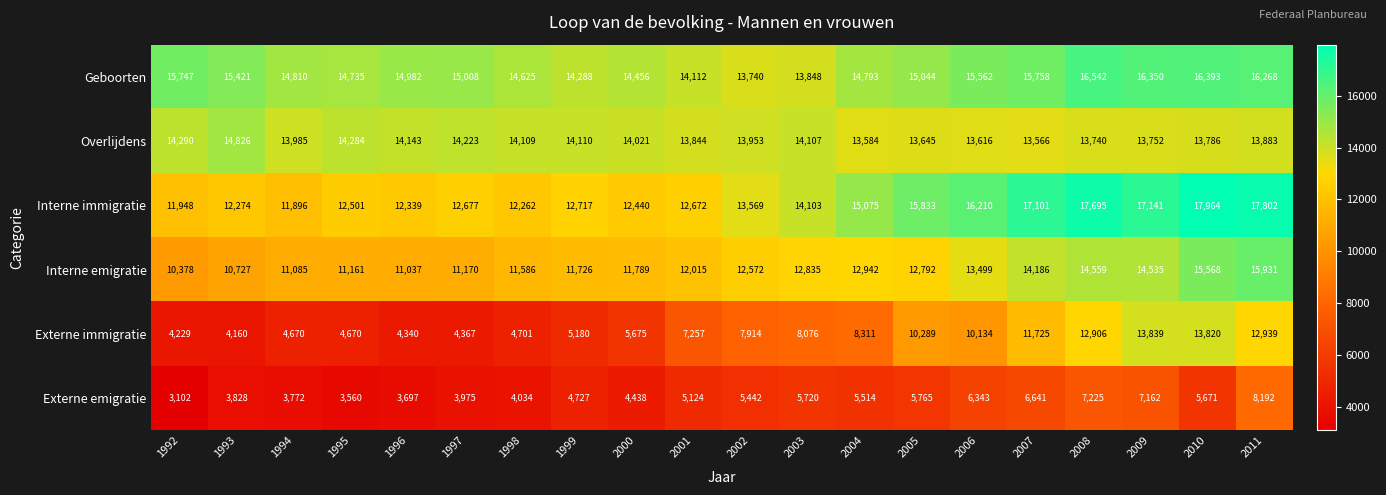

The value of Geboorten at 2004 is 6881. True or false?

False